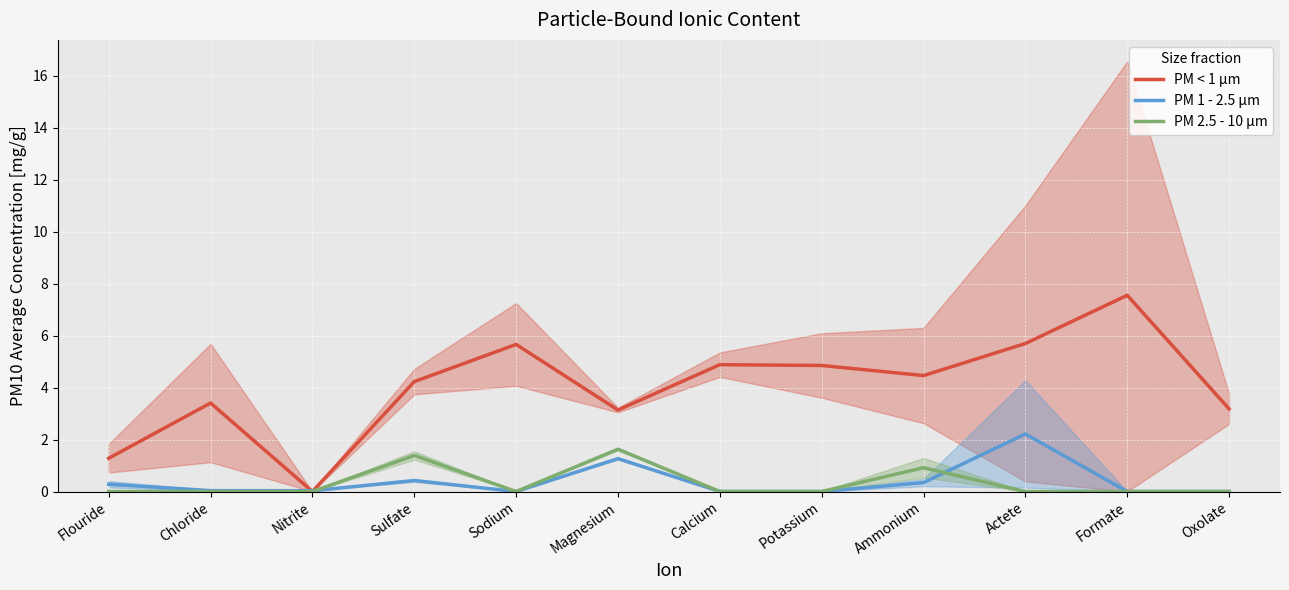

At how many categories does at least one series exceed 1?

11